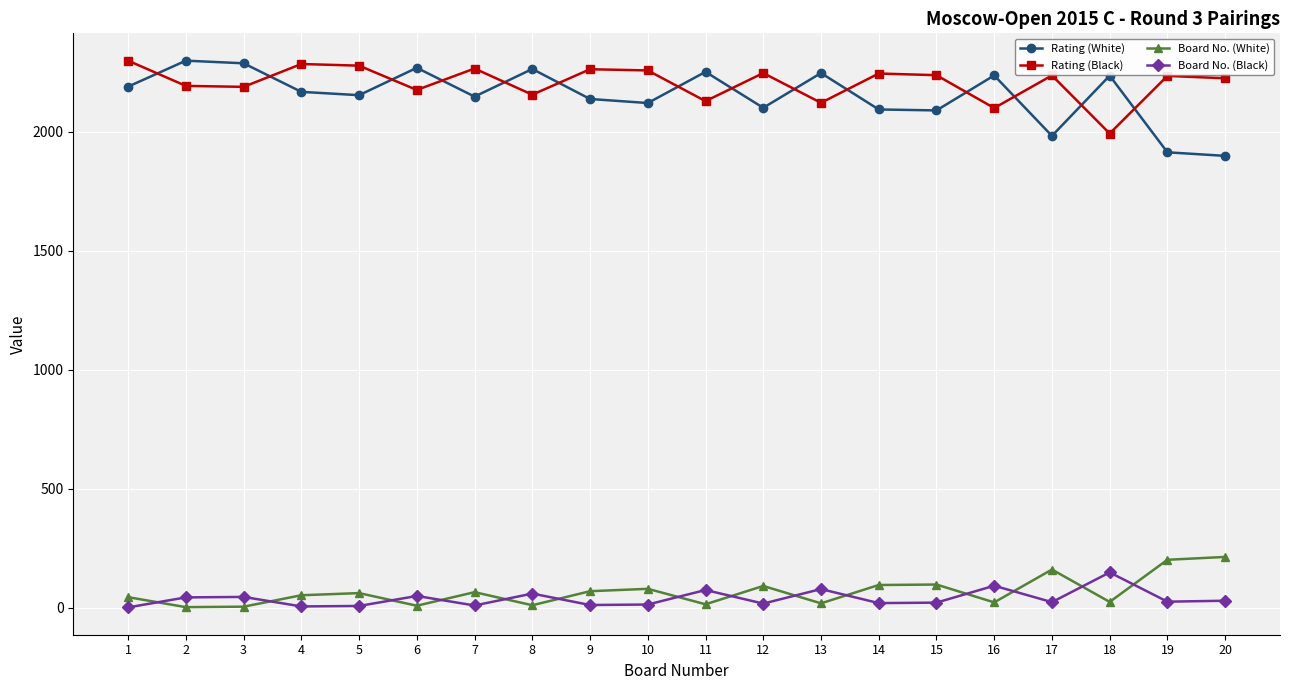

What is the maximum value shown in the chart?

2298